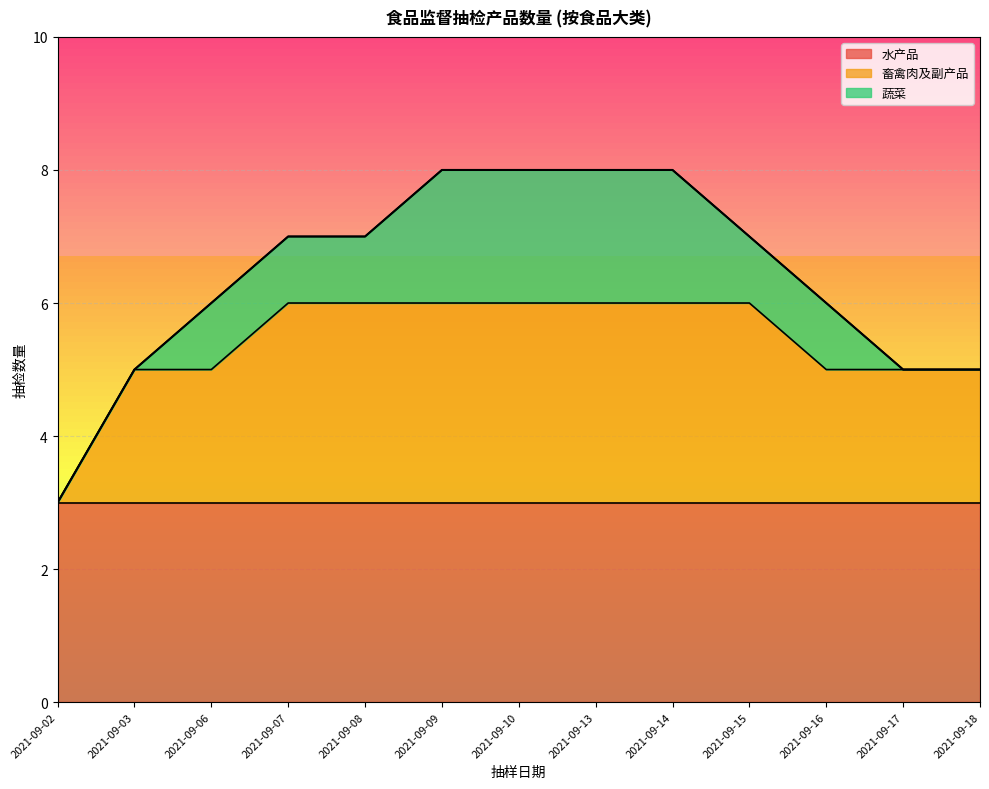

Rank the series by their average value, from lowest to highest.

蔬菜, 畜禽肉及副产品, 水产品